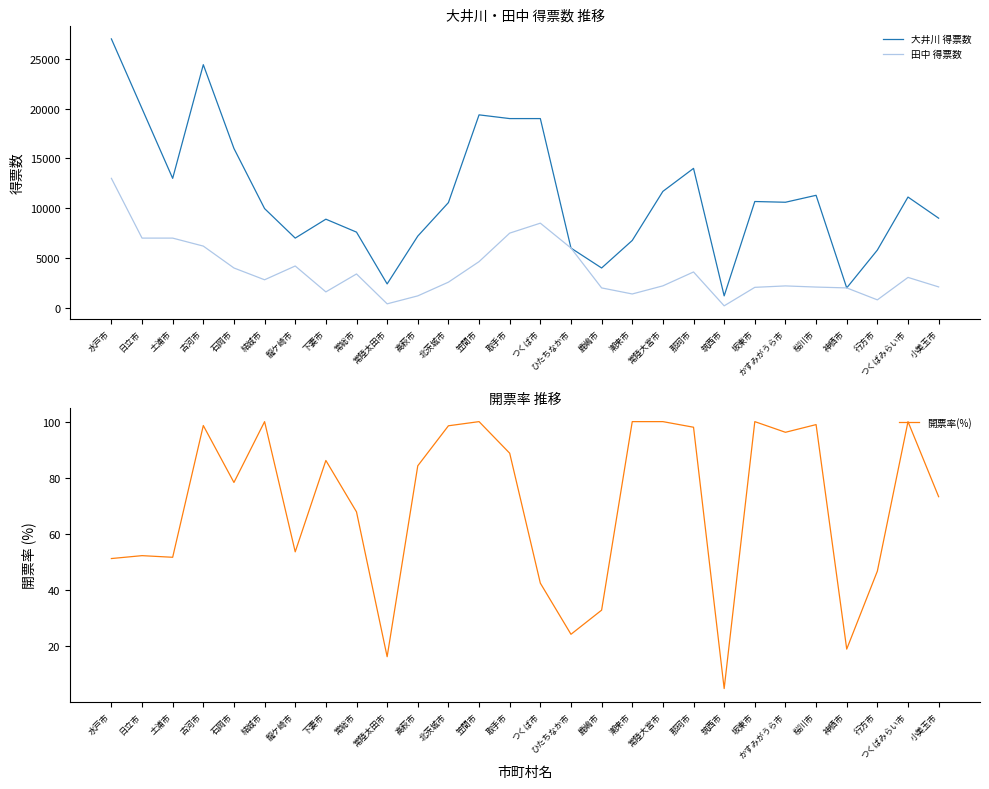

Does the chart have visible grid lines?

No